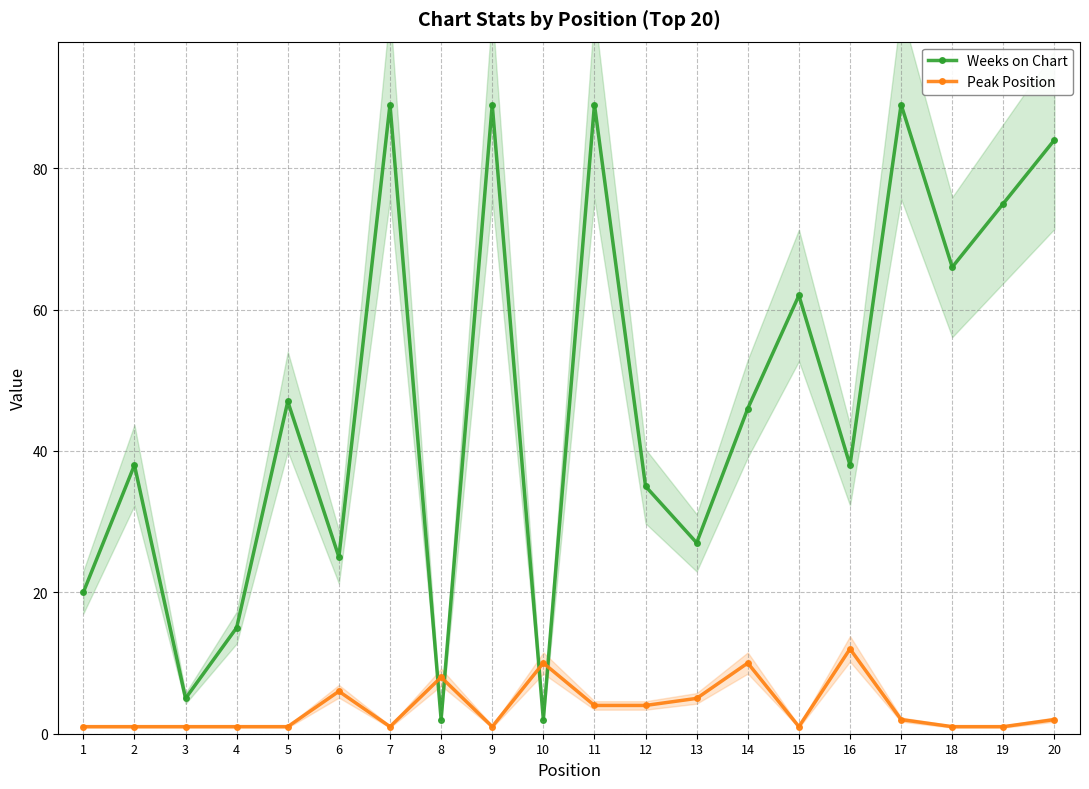

Which series ends up on top after the final intersection of Weeks on Chart and Peak Position?

Weeks on Chart